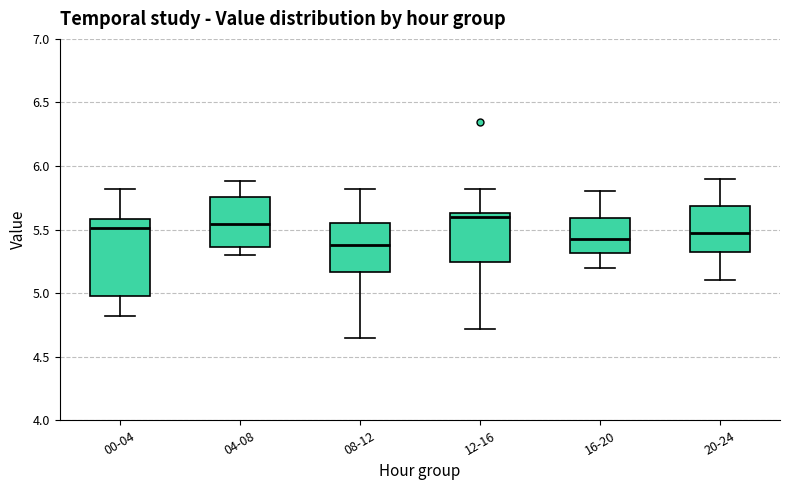

Which box is the tallest, from its lower edge to its upper edge?

00-04